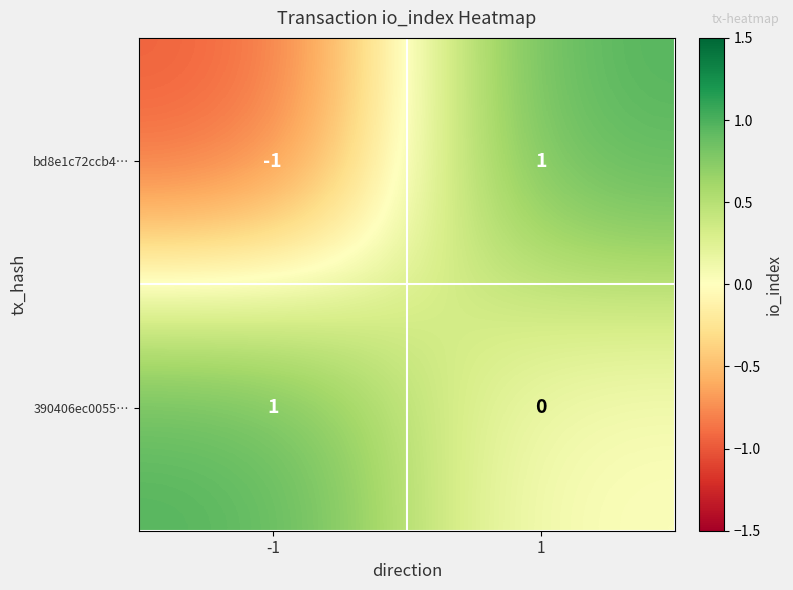

How many data points does each series have?

2